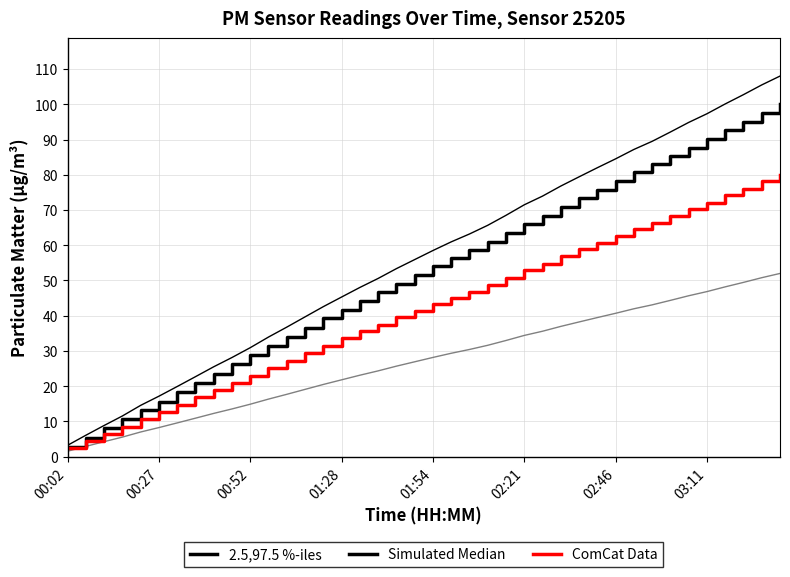

The Simulated Median series shows 92.6 at 36. True or false?

True